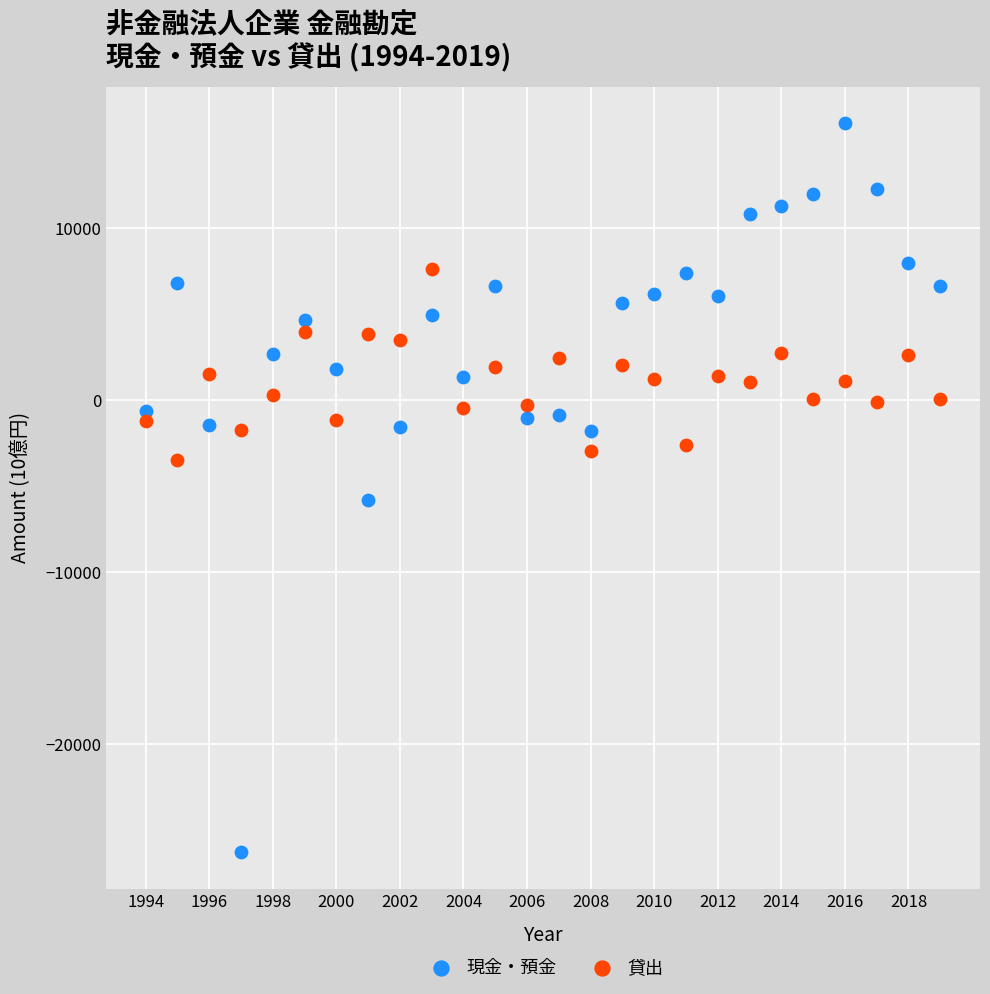

Which series contains the highest Y value?

現金・預金